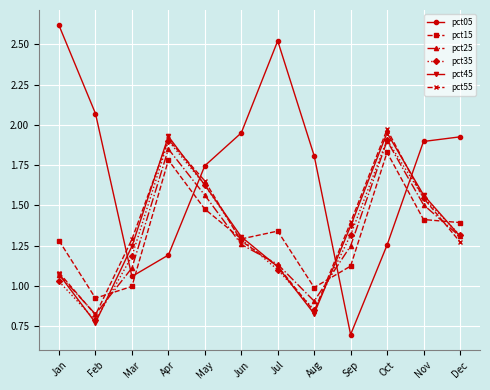

At which category does pct55 reach its first local peak?

Apr